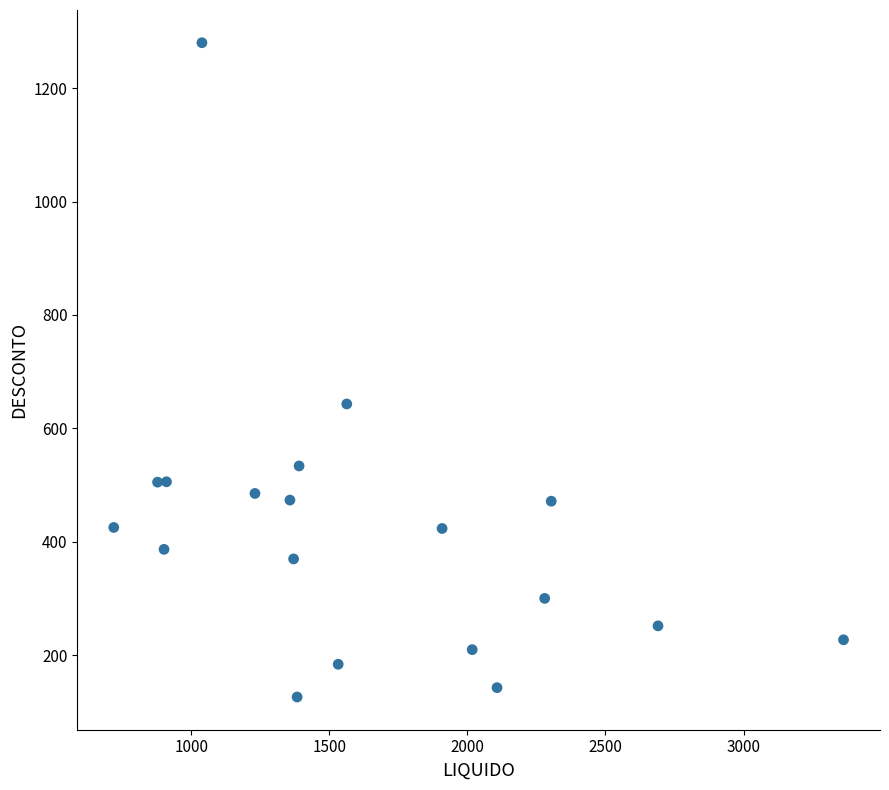

What Y value in the scatter plot is closest to 703?

643.0